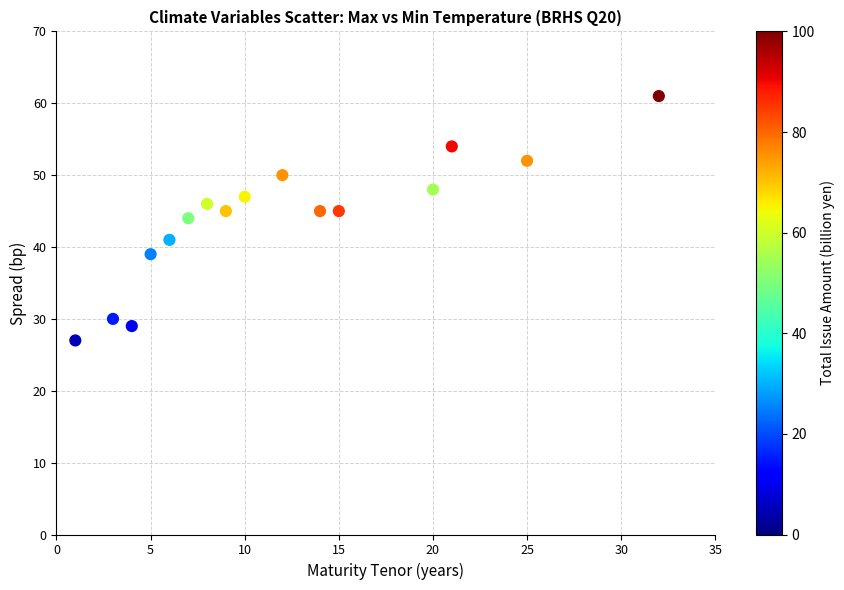

What is the range of Y values (max minus min)?

34